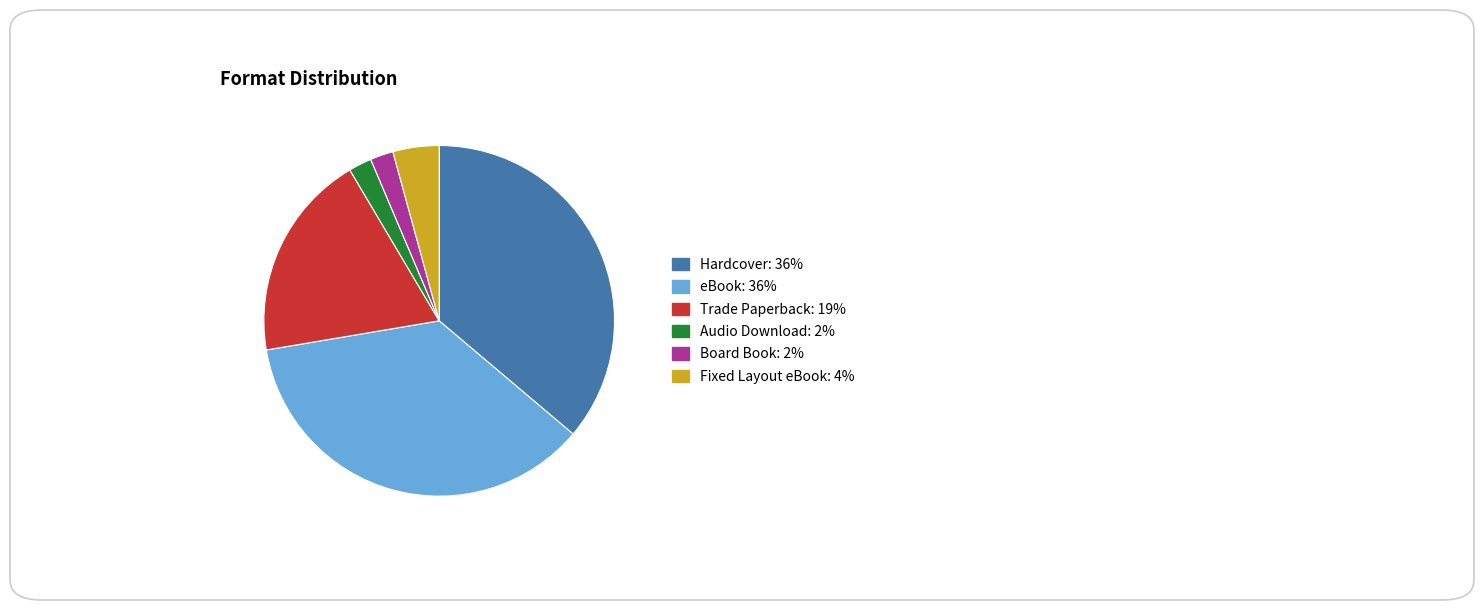

Which has a higher value, Board Book or eBook?

eBook